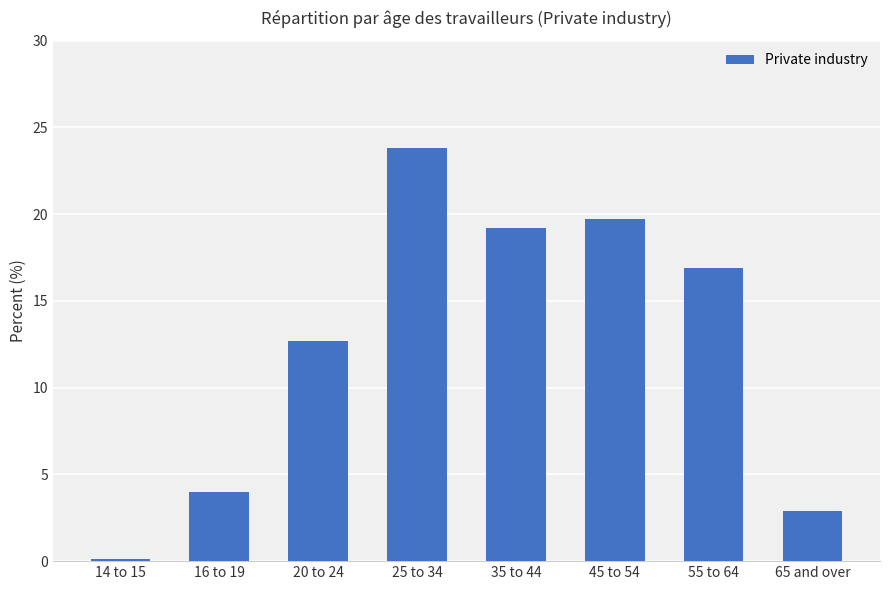

The chart shows a value of 11.2 at 45 to 54. True or false?

False